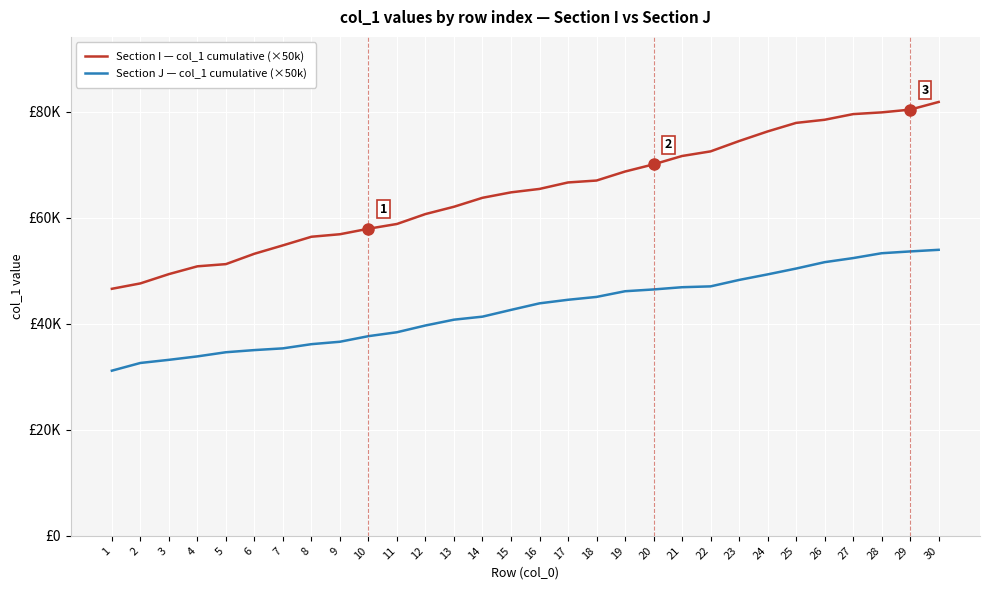

Between 21 and 26, which is larger?

26